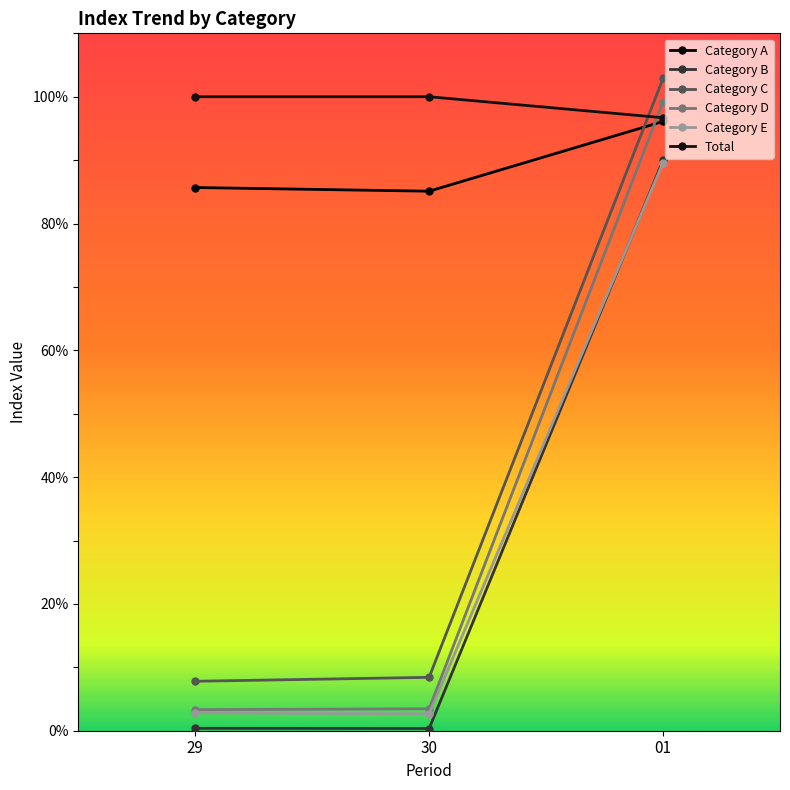

What are all the series names shown in the legend?

Category A, Category B, Category C, Category D, Category E, Total